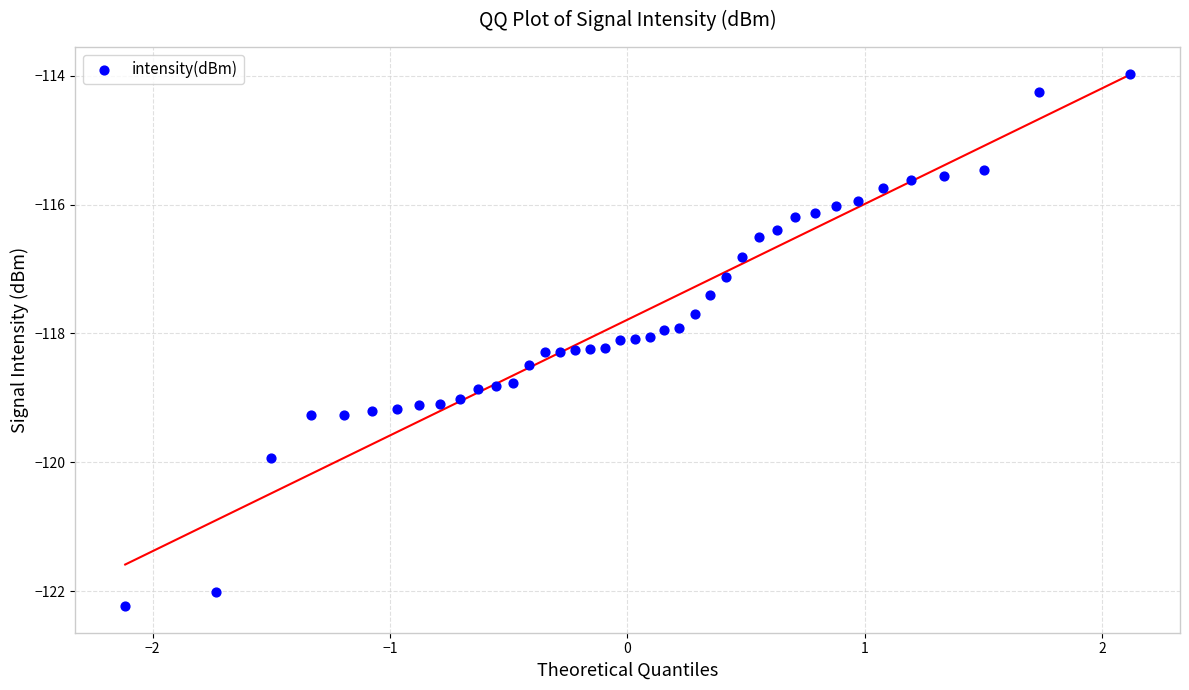

What is the range of Y values (max minus min)?

8.3